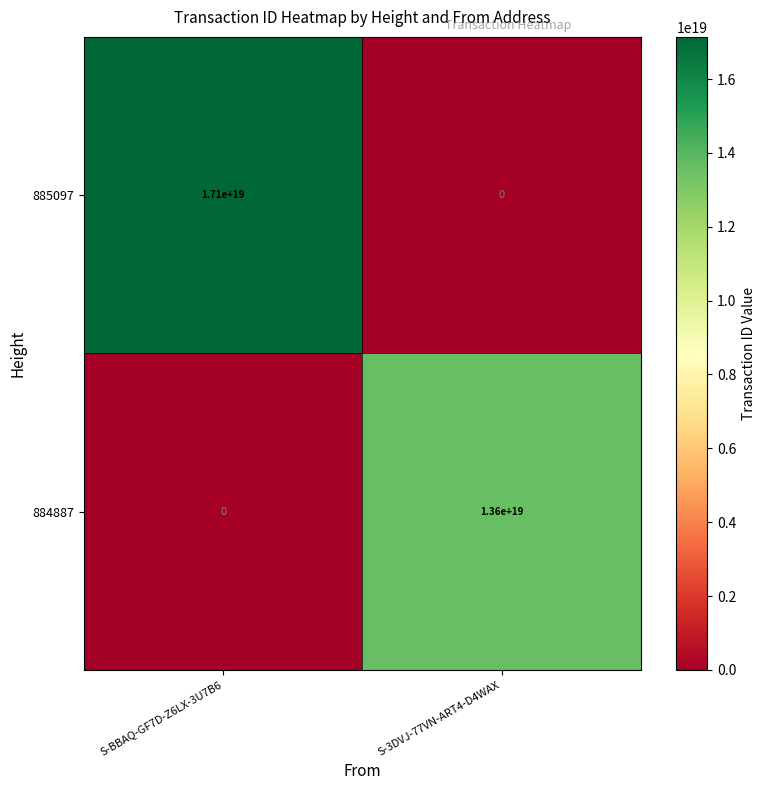

Which series has the widest spread of values?

885097